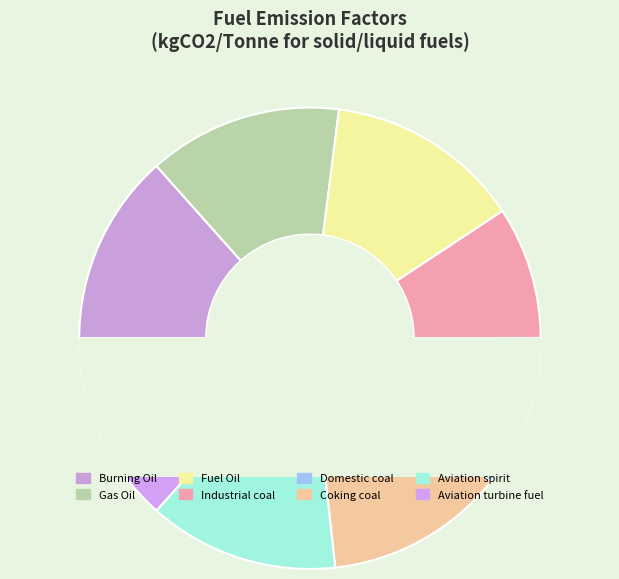

What is the change in value from Industrial coal to Coking coal?

+778.0